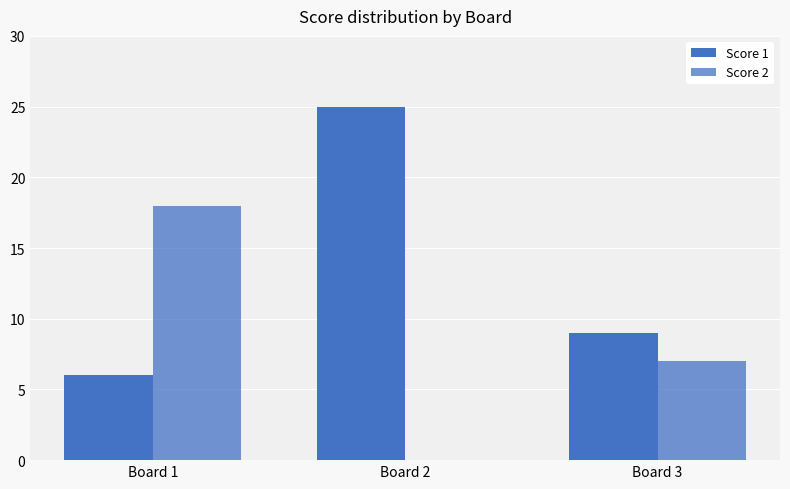

True or false: Score 2 has a value of 5 at Board 1.

False